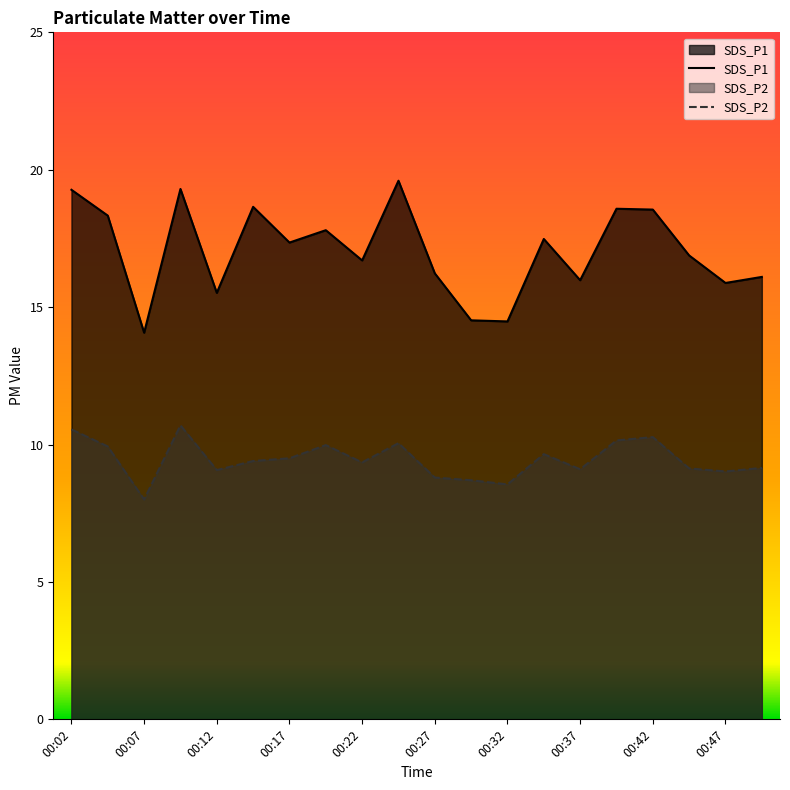

At which category does SDS_P2 reach its first local valley?

00:07